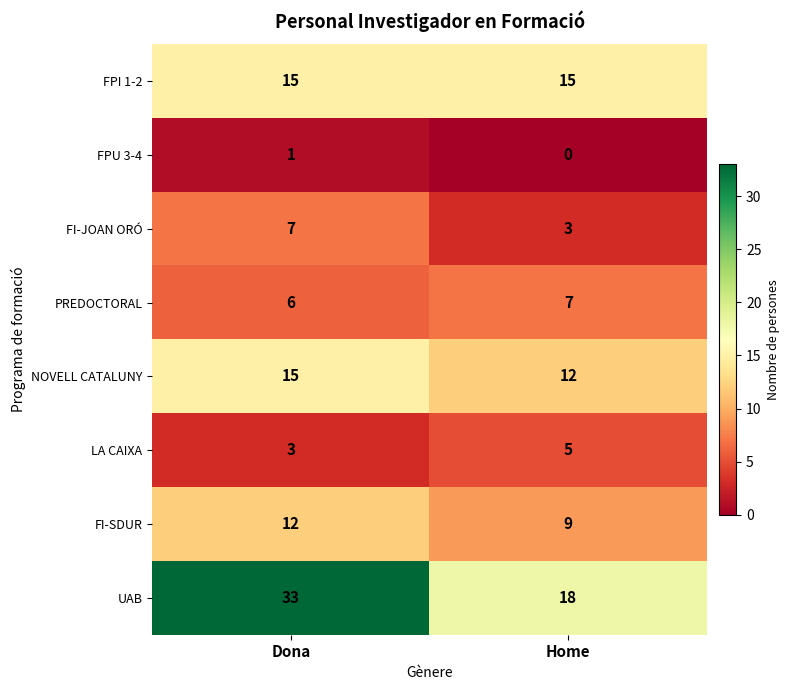

At which label does NOVELL CATALUNY reach its minimum?

Home